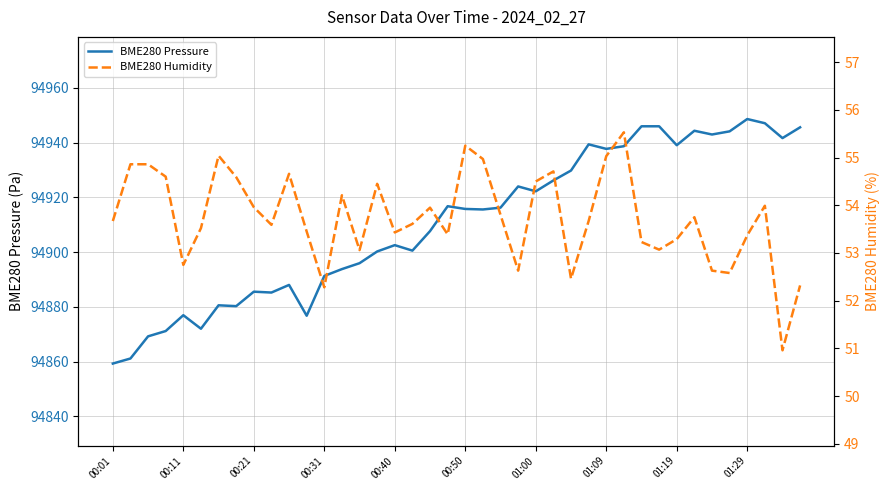

How many lines are shown in the chart?

2